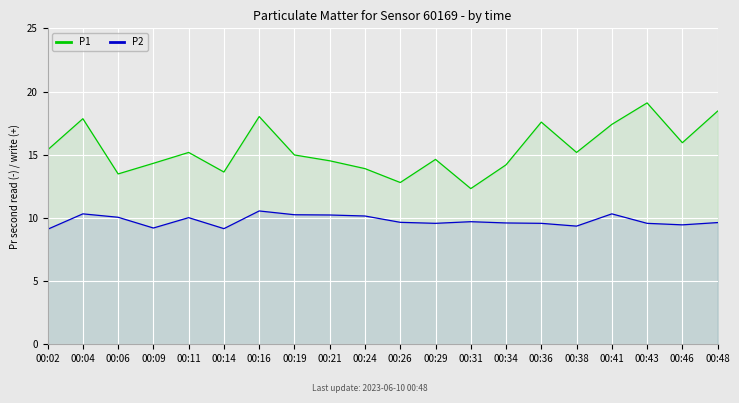

Which has a higher value, 00:29 or 00:38?

00:38